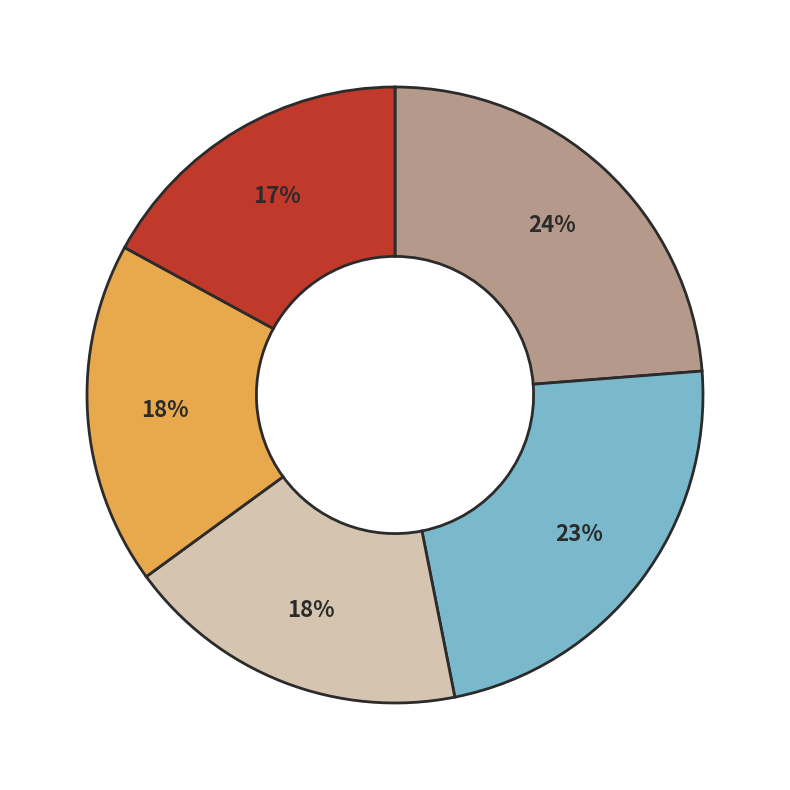

Is there any slice that represents more than half of the pie?

No